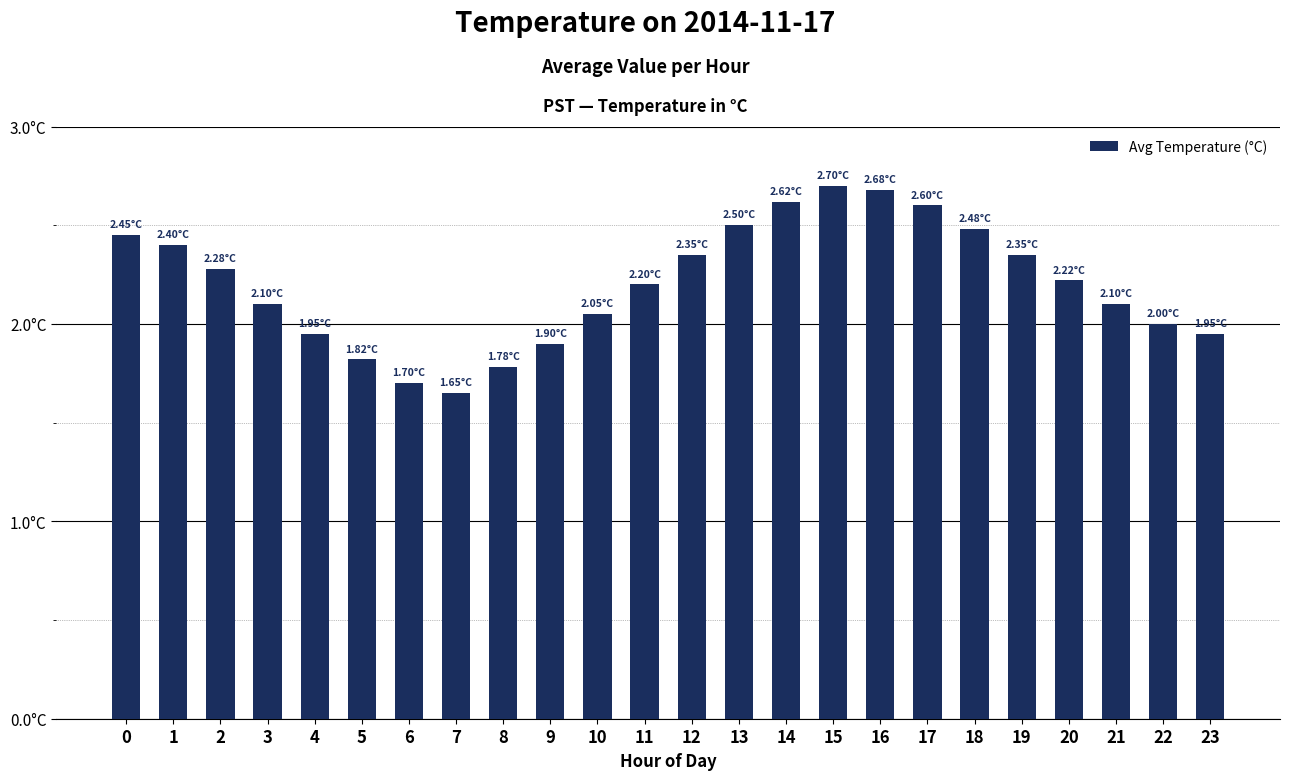

How many bars are there in total?

24